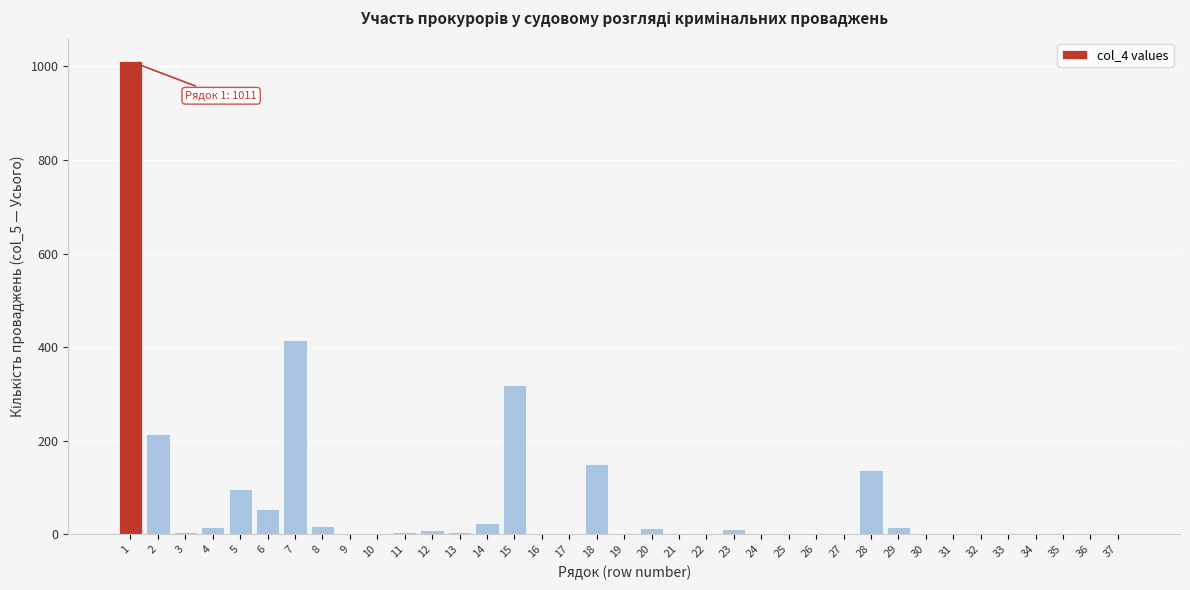

Is it true that the value at 33 is 411?

False